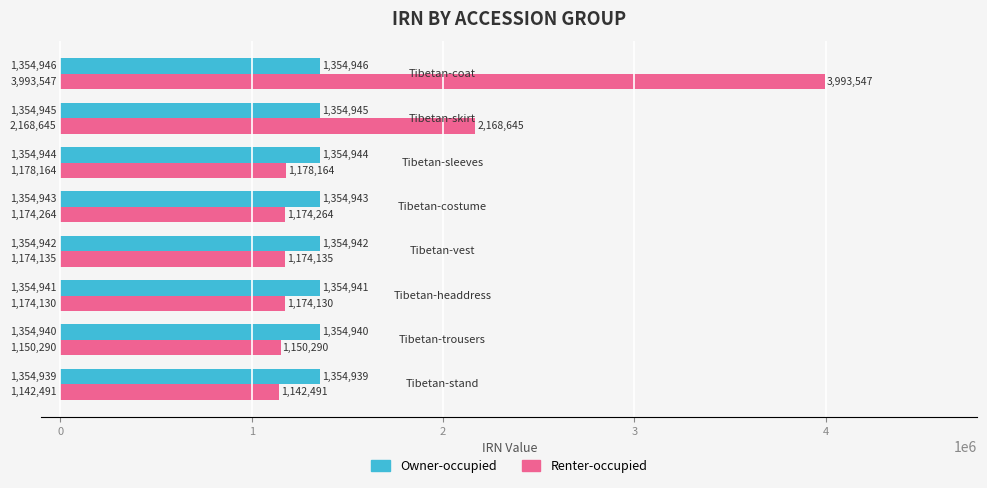

List the series in order of their peak value, highest first.

Renter-occupied, Owner-occupied